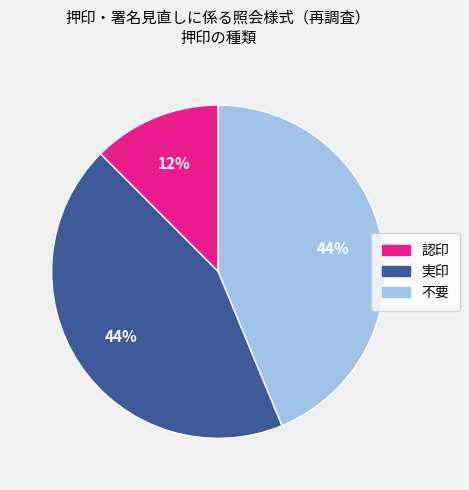

To the nearest percent, what is the average slice percentage?

33%